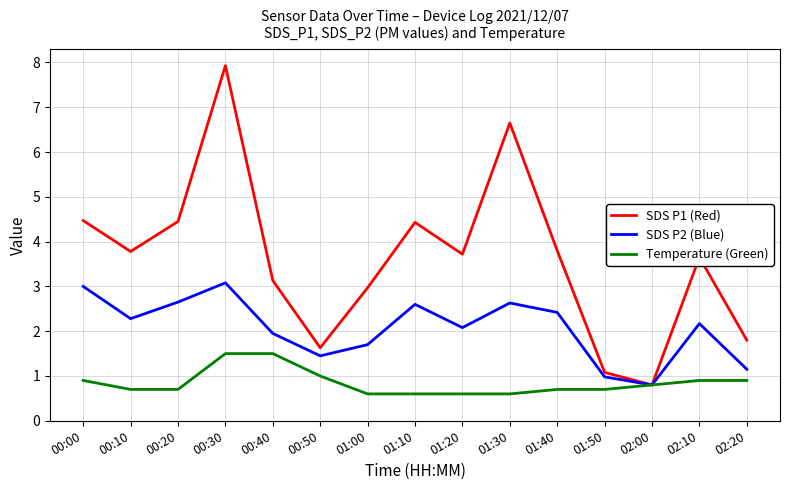

Which series has the largest range (max minus min)?

SDS P1 (Red)